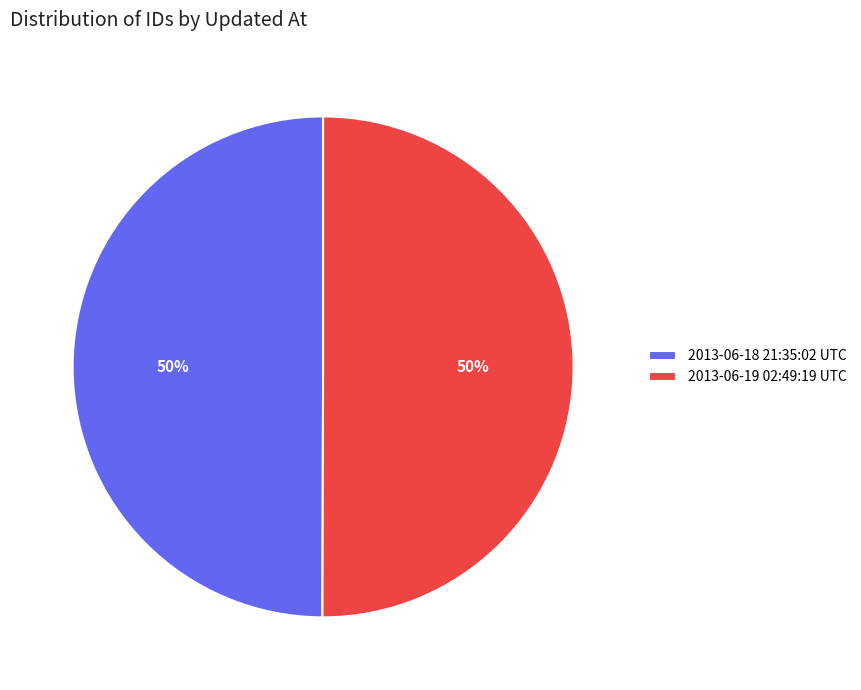

Approximately how many times larger is the value at 2013-06-18 21:35:02 UTC compared to 2013-06-19 02:49:19 UTC?

1.0